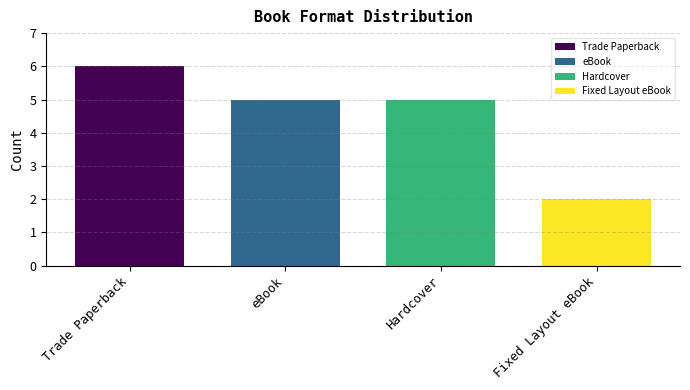

How many bars are there in total?

4